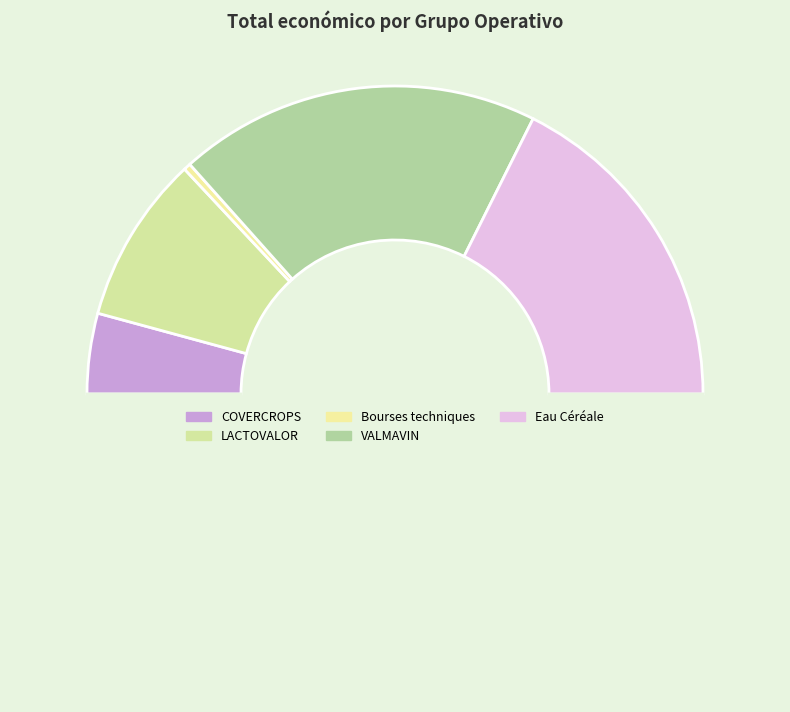

Rank the categories by value from highest to lowest.

VALMAVIN, Eau Céréale, LACTOVALOR, COVERCROPS, Bourses techniques